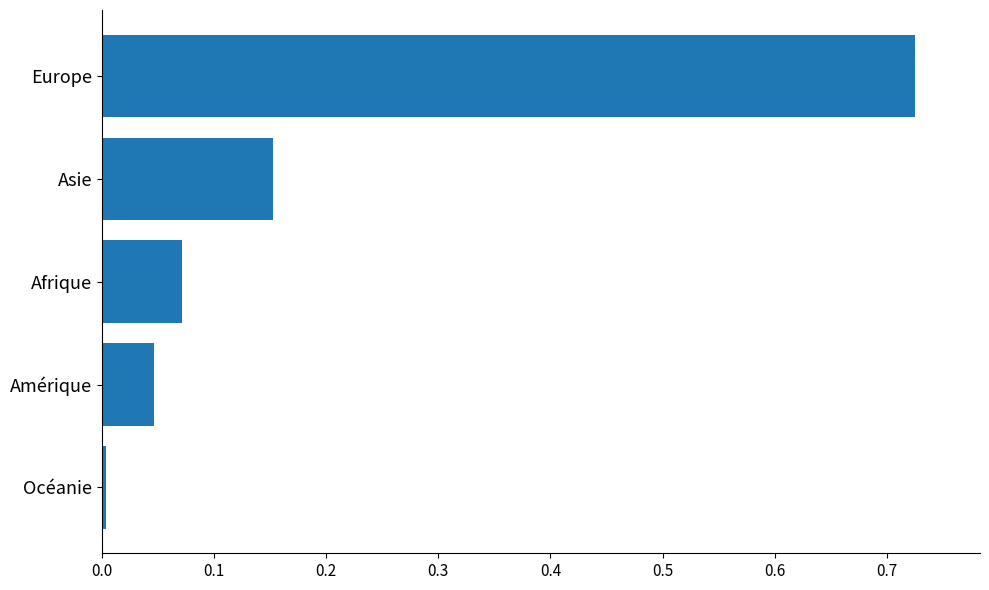

True or false: the data shows 0.0 at Océanie.

True